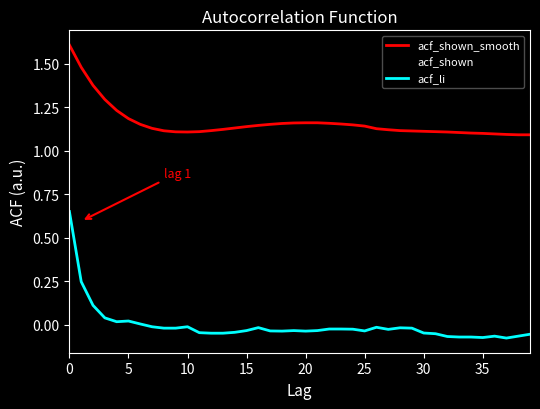

What is the maximum value for acf_shown_smooth?

1.6